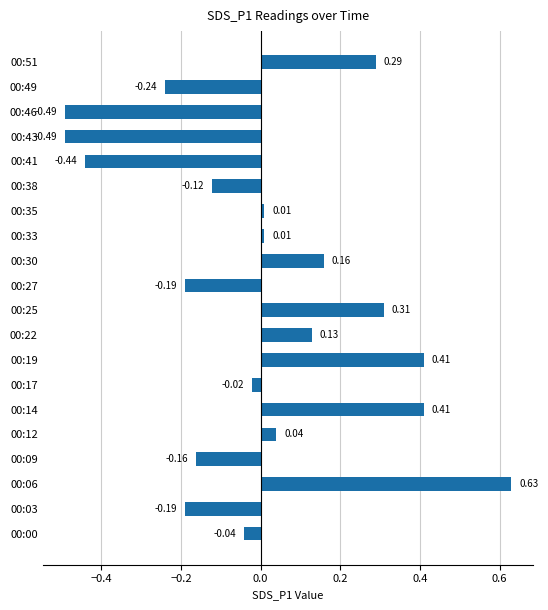

What is the difference between the values at 00:35 and 00:46?

0.5